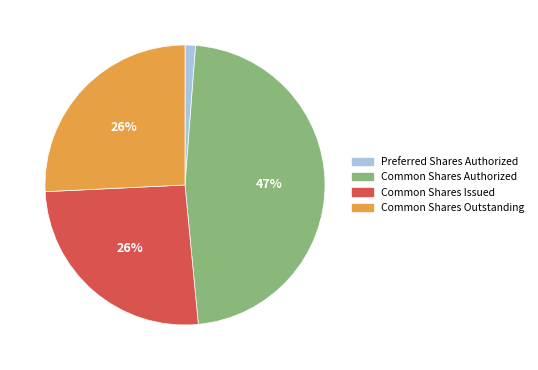

To the nearest percent, what is the combined percentage of Common Shares Outstanding and Preferred Shares Authorized?

27%